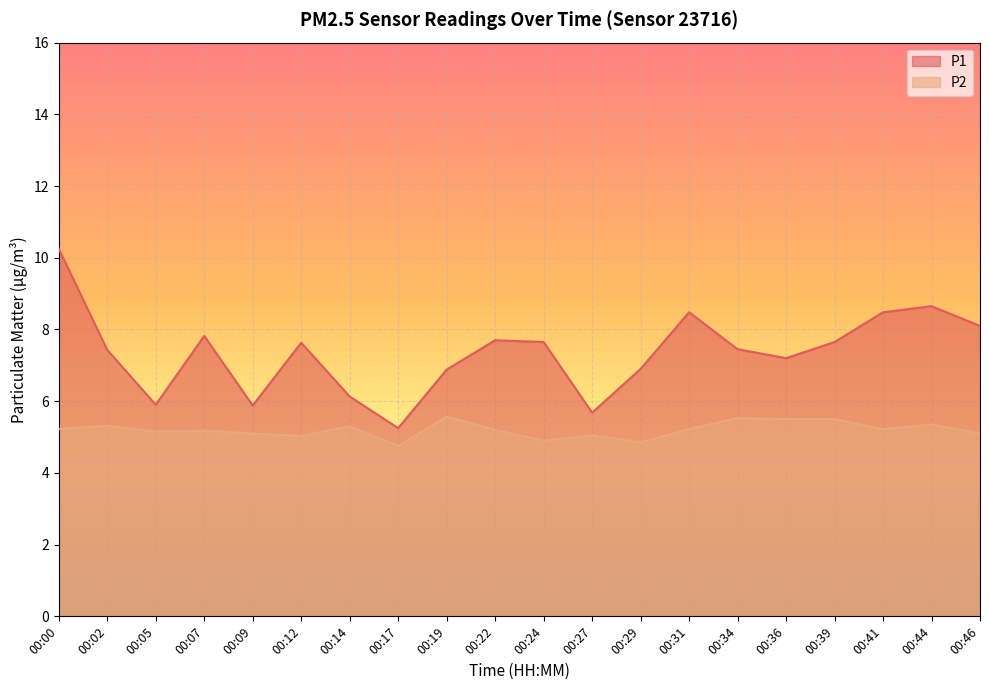

At how many categories does at least one series exceed 9?

1